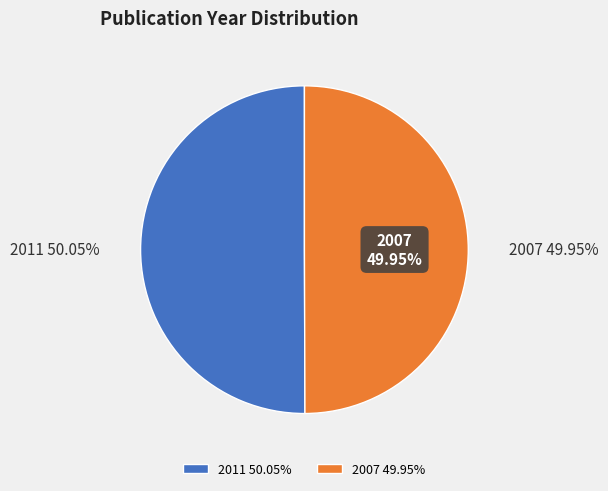

How many slices are in this pie chart?

2